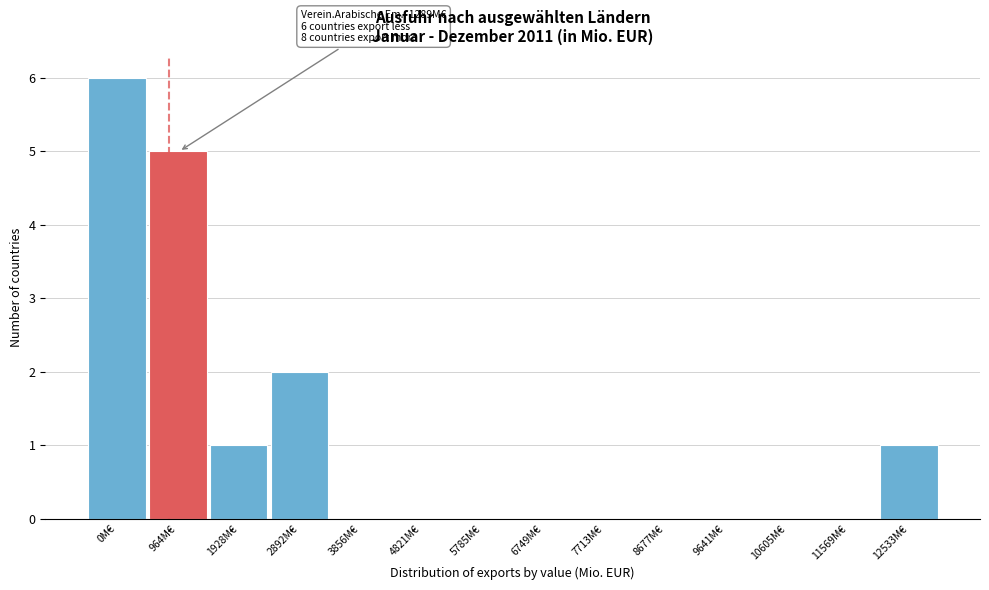

Reading left to right, what are all the values shown in this chart?

0M€=6	964M€=5	1928M€=1	2892M€=2	3856M€=0	4821M€=0	5785M€=0	6749M€=0	7713M€=0	8677M€=0	9641M€=0	10605M€=0	11569M€=0	12533M€=1